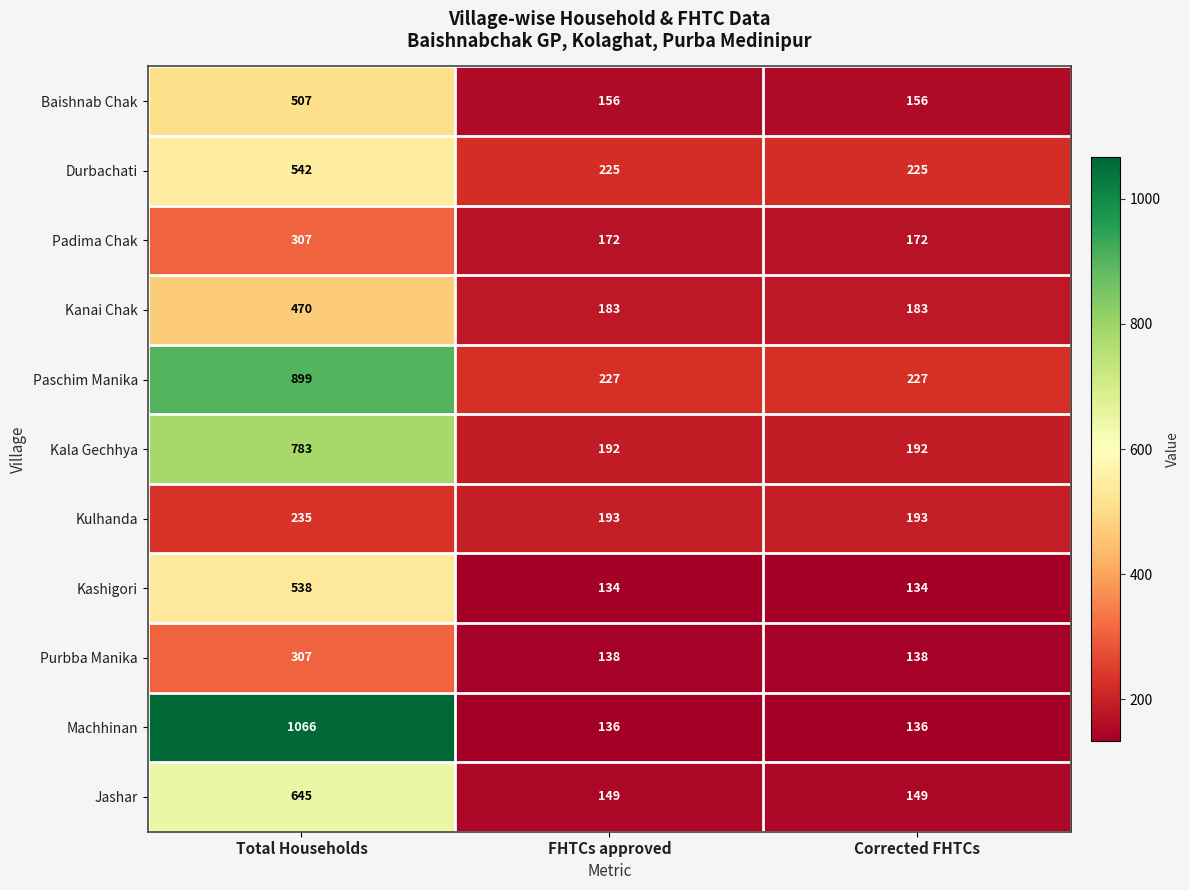

What is the difference between the highest and lowest values at FHTCs approved?

93